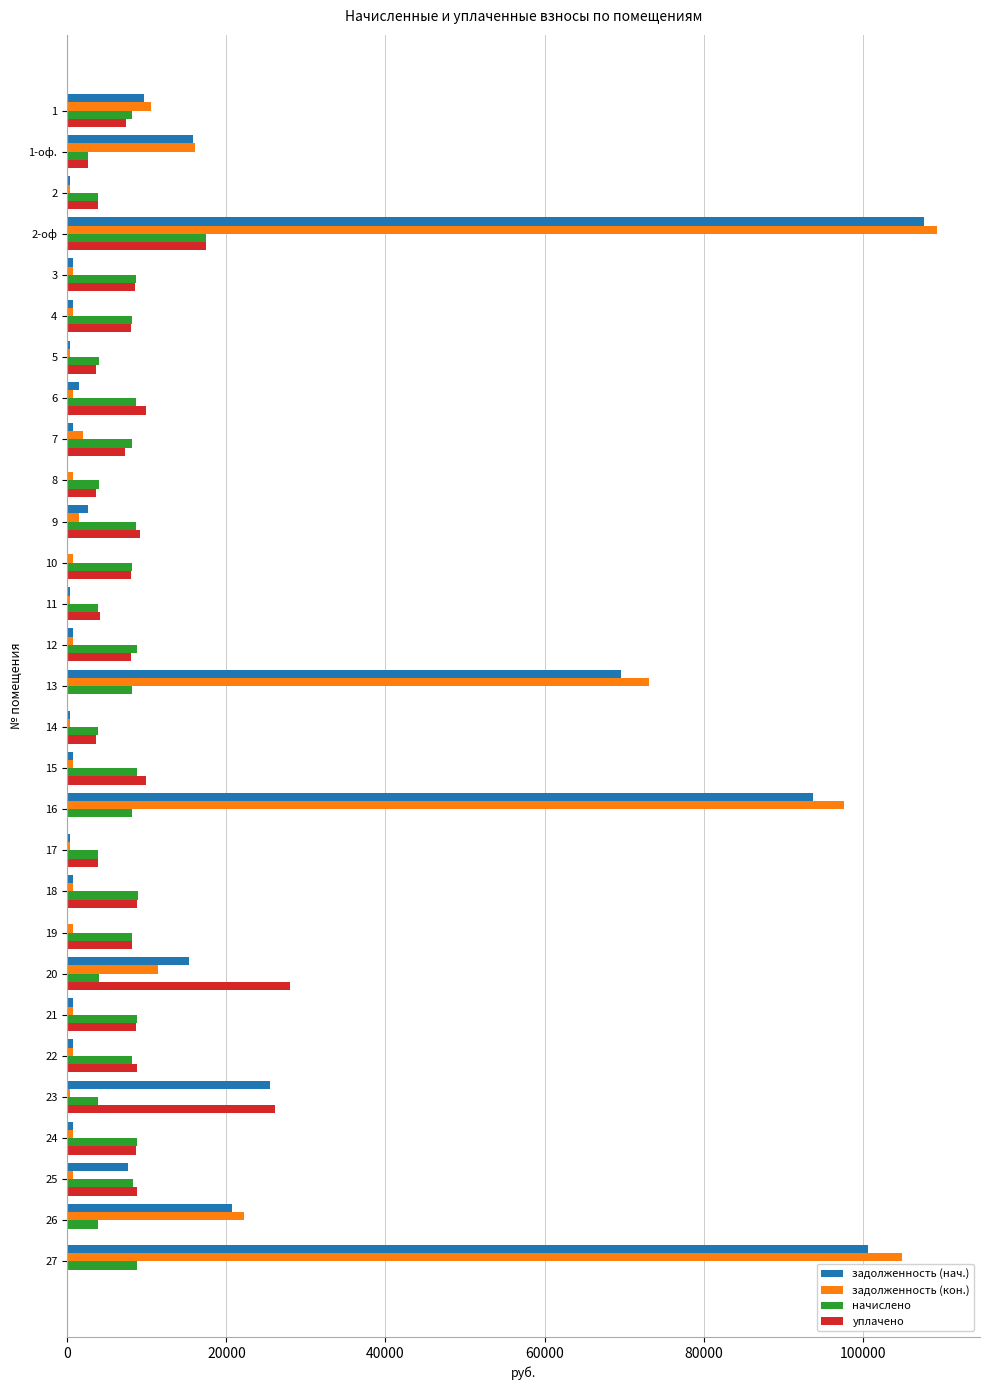

What is the sum of all начислено values?

207157.6